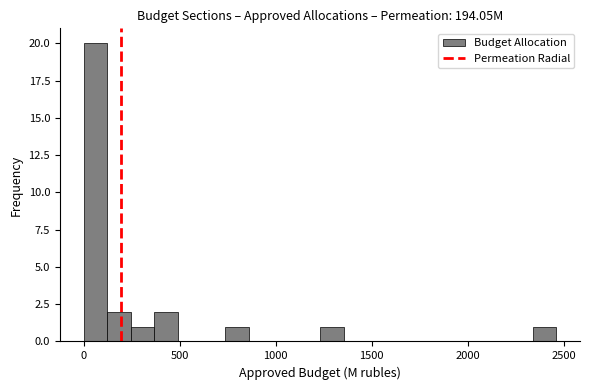

Around what value on the x-axis is the tallest bar? Give the approximate position of its centre, as read against the axis.

50